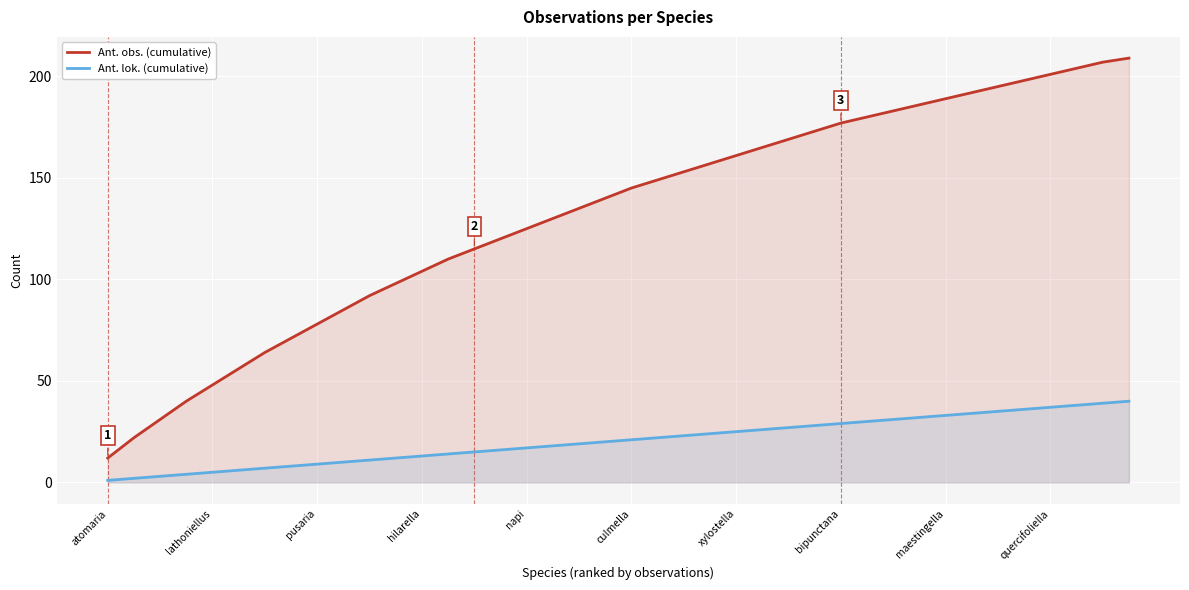

Which has a higher value, 15 or atomaria?

15